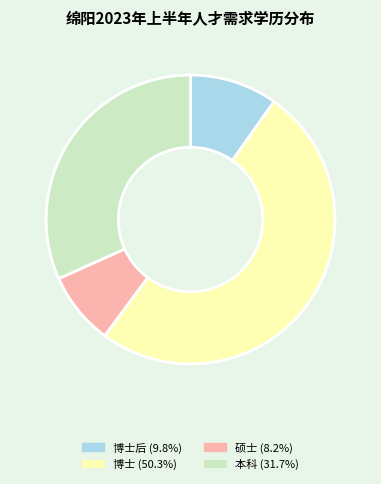

How many segments does this pie chart have?

4